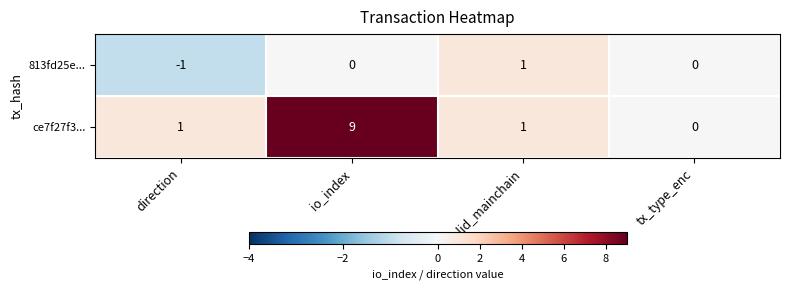

Rank the series by their maximum value, from lowest to highest.

813fd25e..., ce7f27f3...